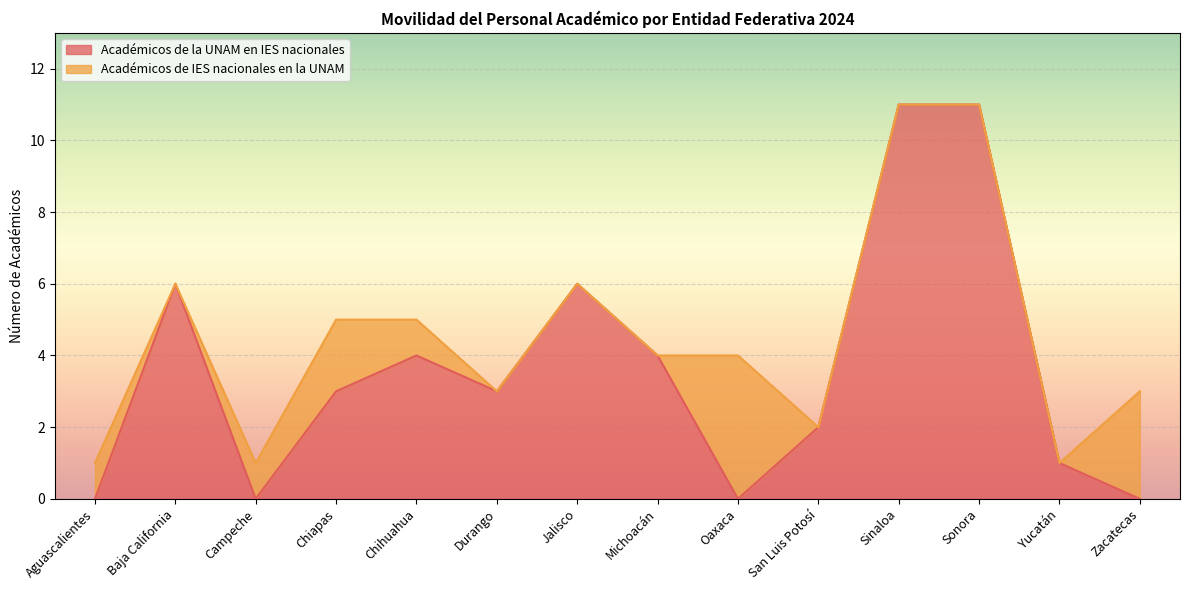

Approximately how many times larger is the value at Sinaloa compared to Baja California?

1.8